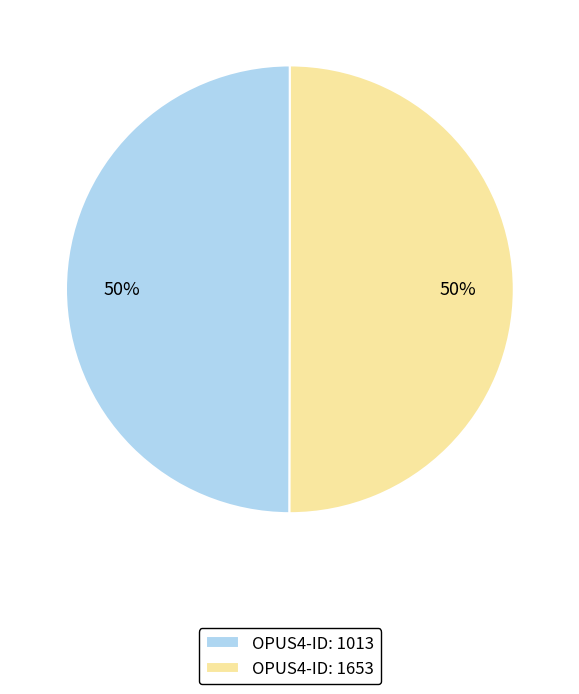

How many segments does this pie chart have?

2